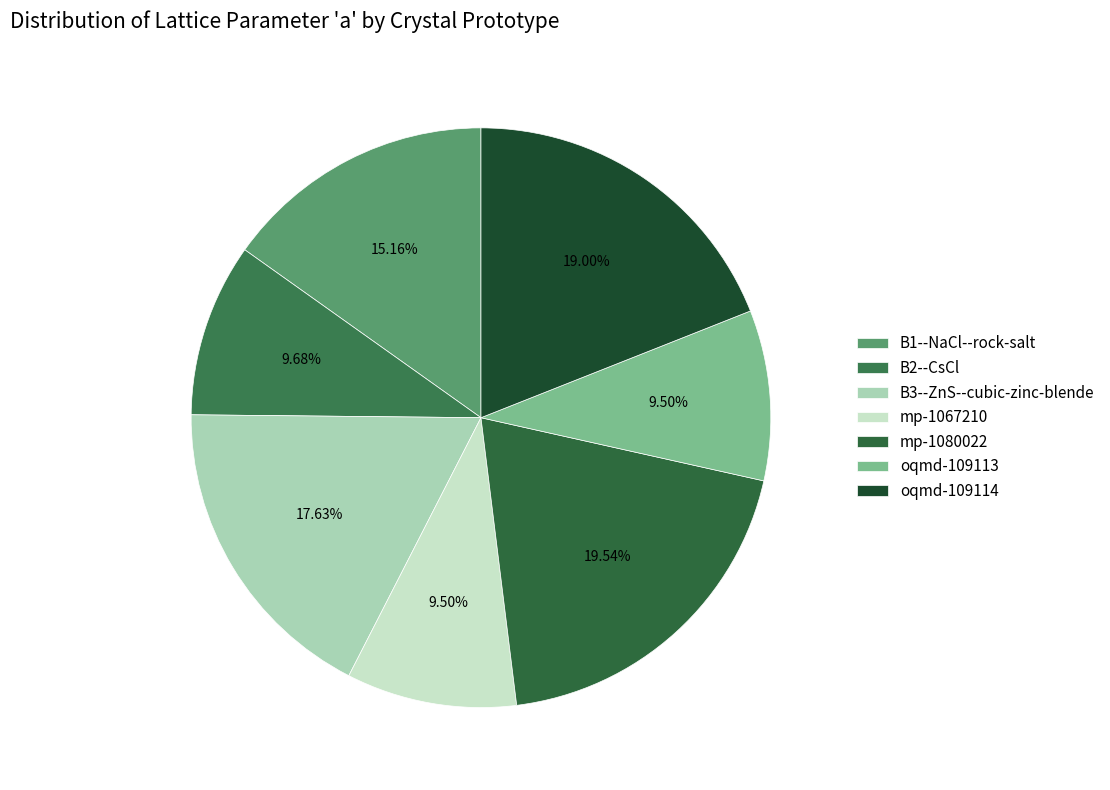

What percentage is the mp-1080022 slice, to the nearest percent?

20%